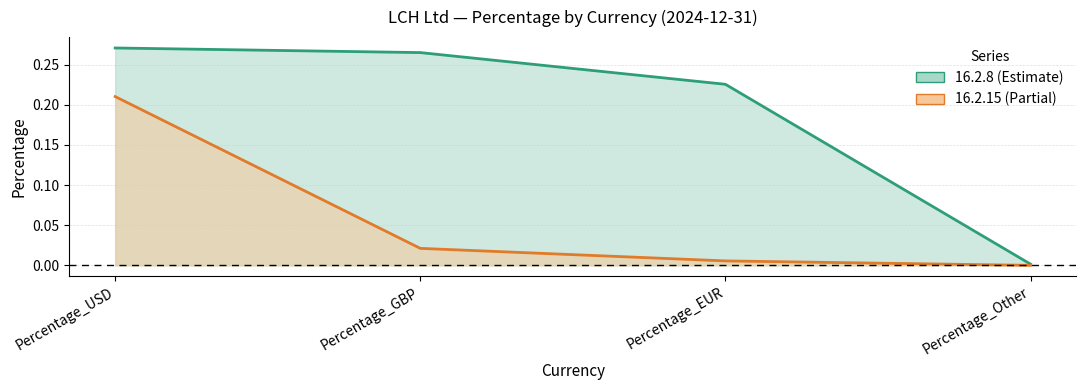

How many values in 16.2.15 are above zero?

3